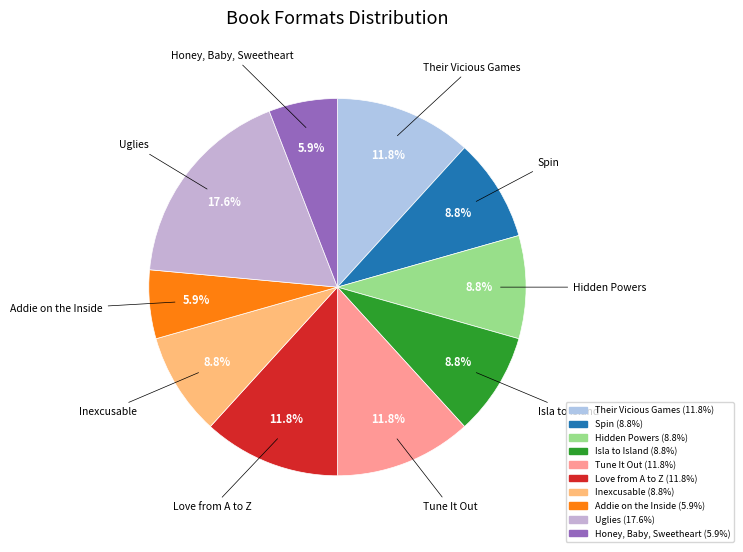

What is the largest slice in the pie chart?

Uglies